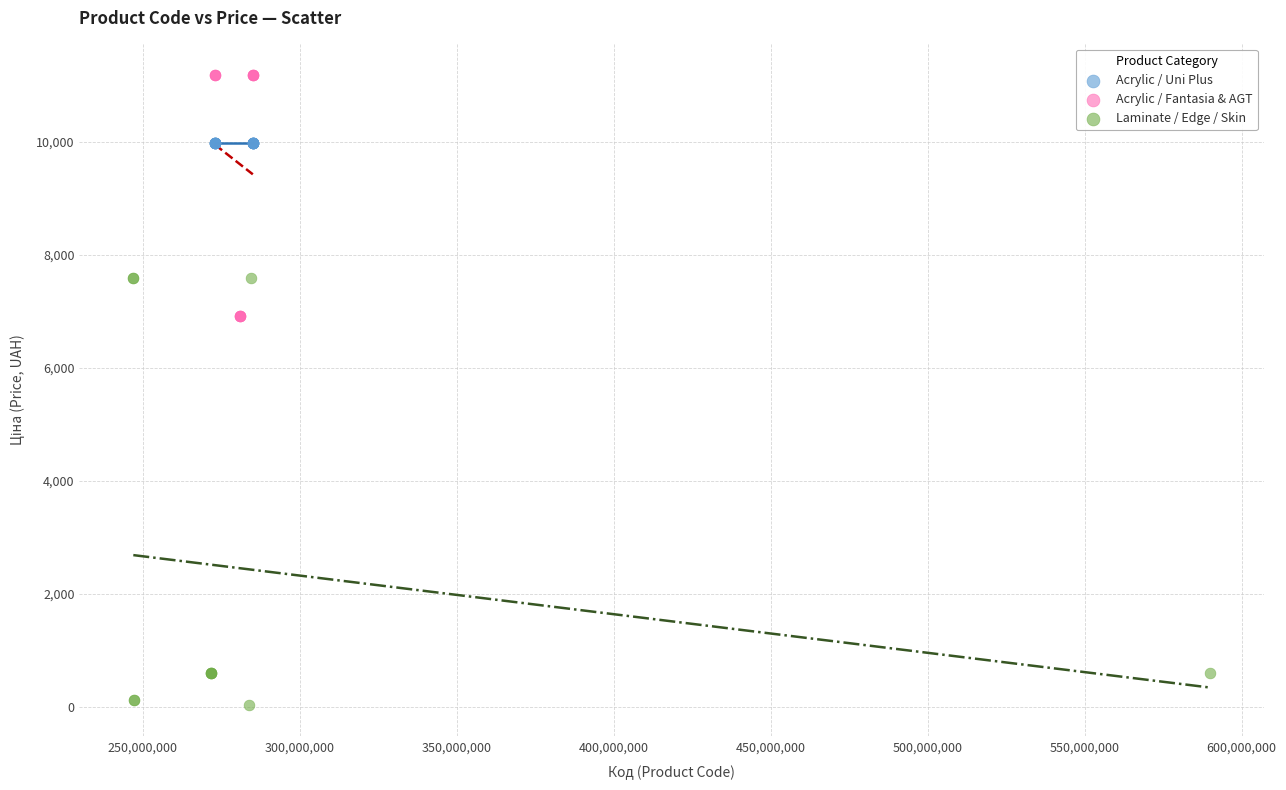

Which series reaches the minimum Y coordinate?

Laminate / Edge / Skin